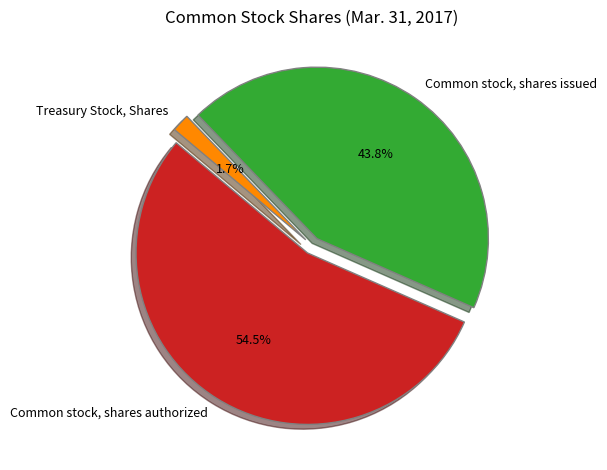

Rank the categories by value from lowest to highest.

Treasury Stock, Shares, Common stock, shares issued, Common stock, shares authorized